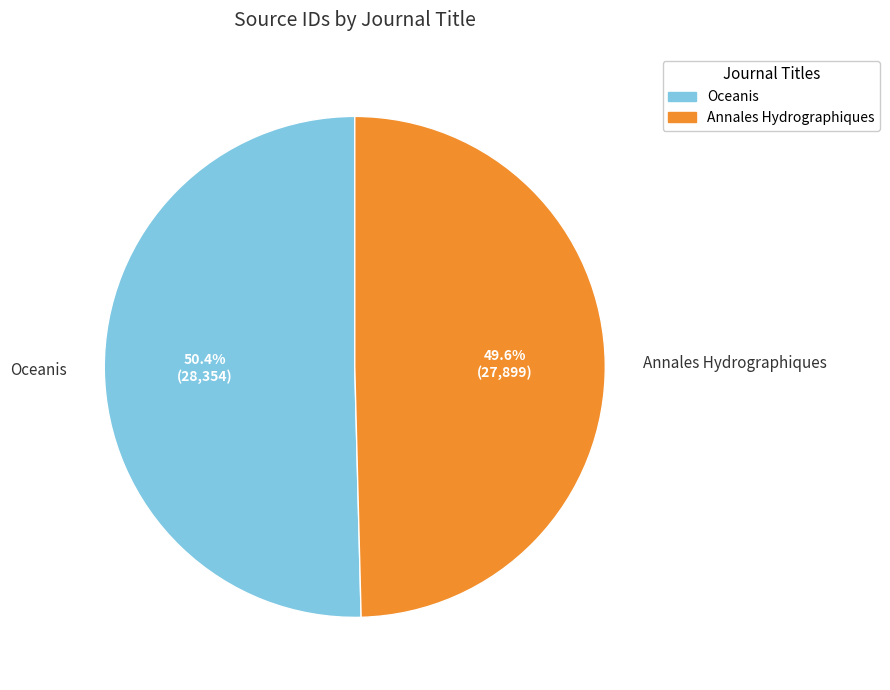

Is the sum of Annales Hydrographiques and Oceanis greater than half?

Yes